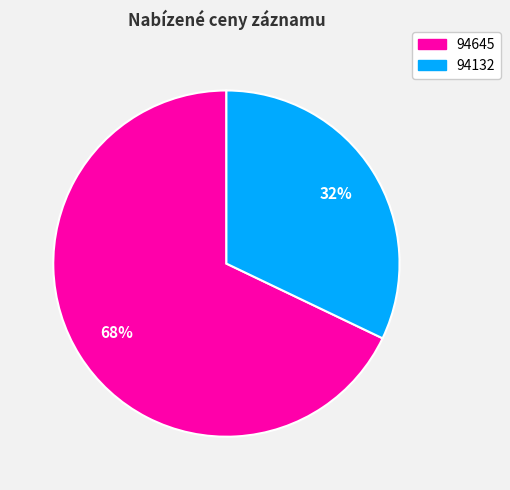

Between 94645 and 94132, which is larger?

94645